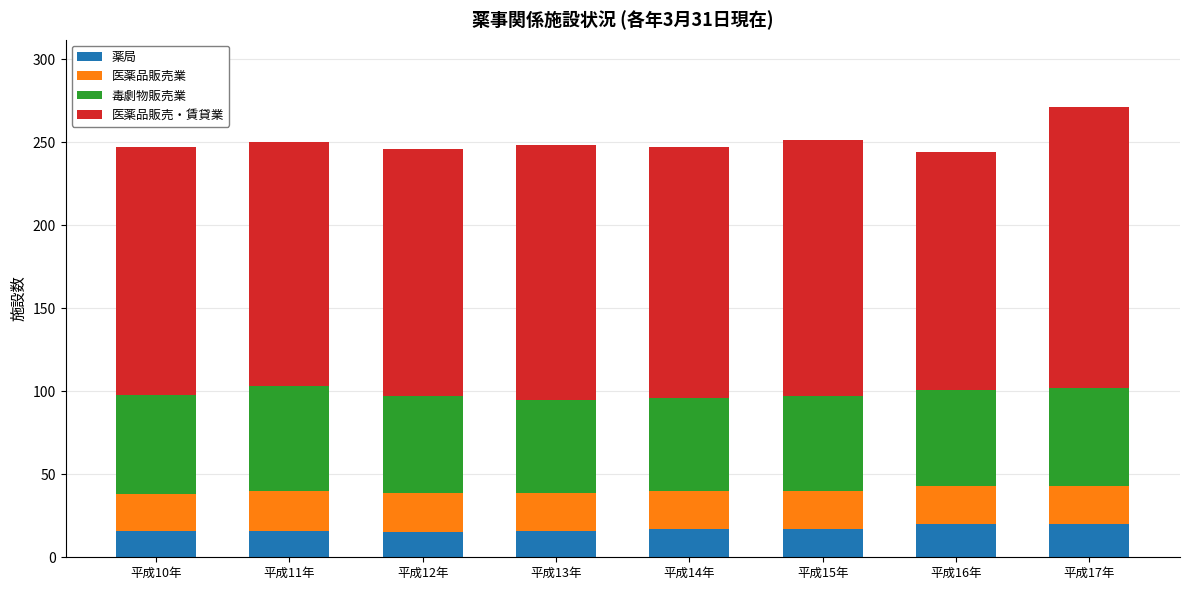

What is the lowest value of the 薬局 series?

15